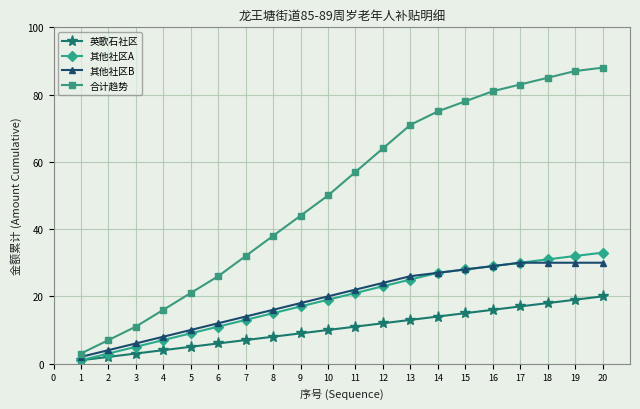

What value does the 其他社区A series have at 3, to the nearest 5?

5